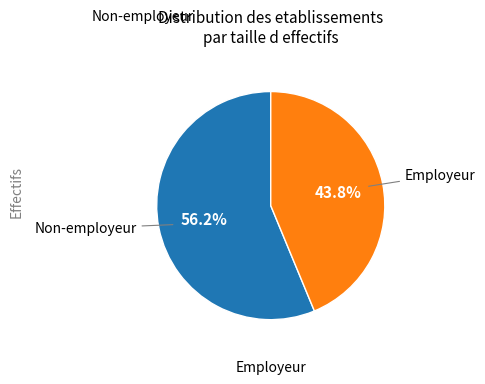

Is there a majority slice in this chart?

Yes